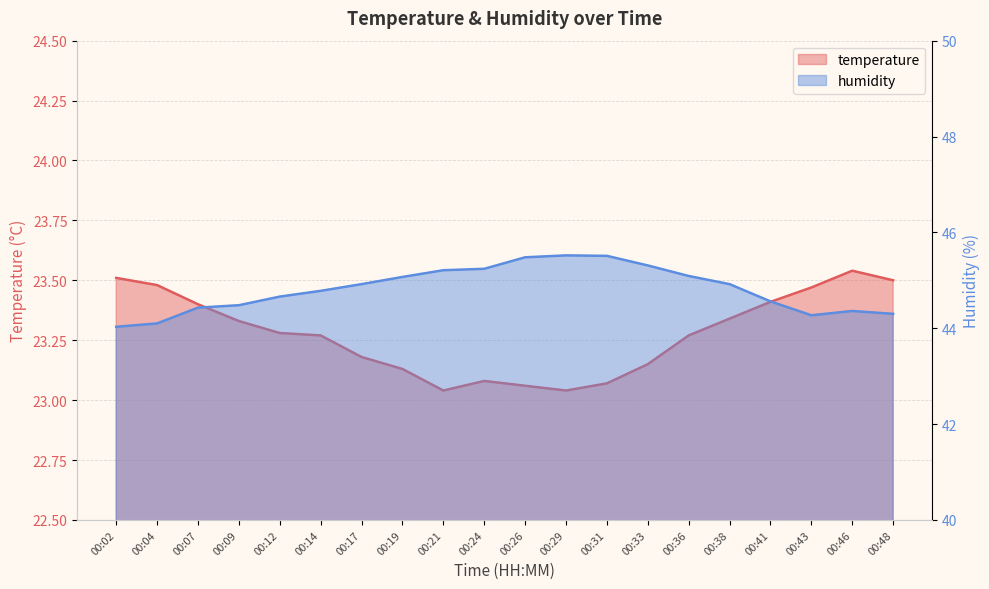

What is the difference between the maximum and minimum values in the humidity series?

1.5